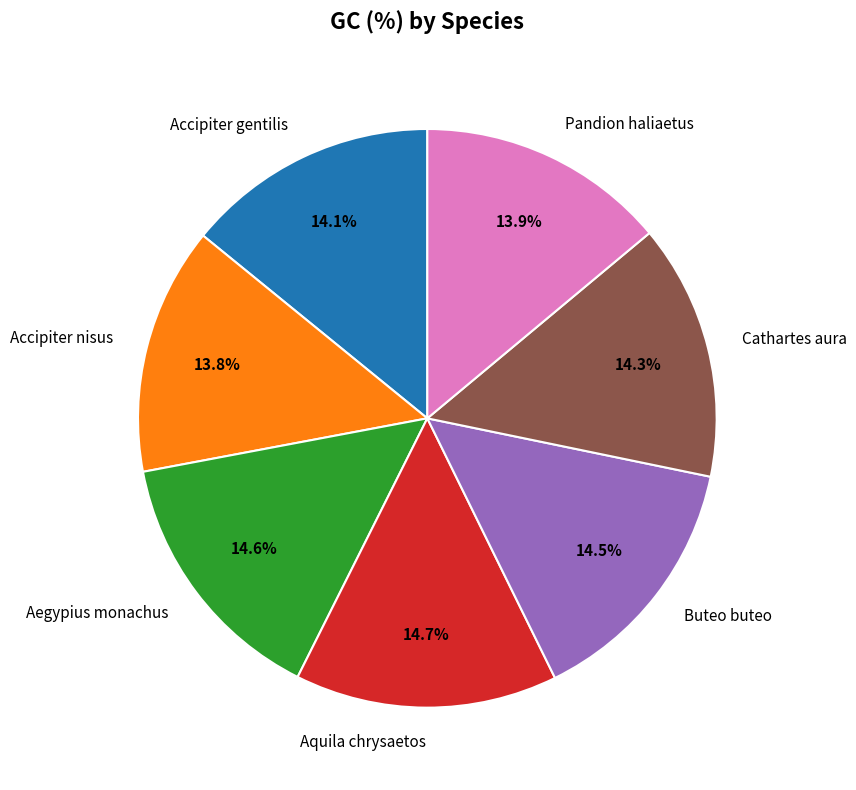

What percentage do Accipiter gentilis and Cathartes aura together represent?

28.4%